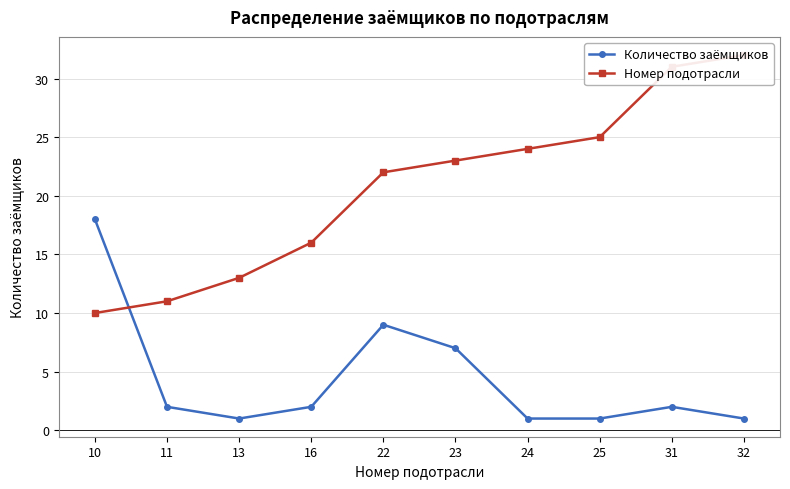

Is it true that Количество заёмщиков equals 3 at 22?

False